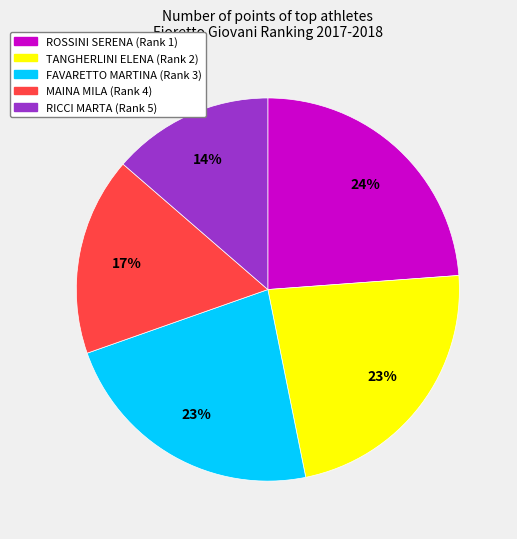

To the nearest percent, what is the average slice percentage?

20%